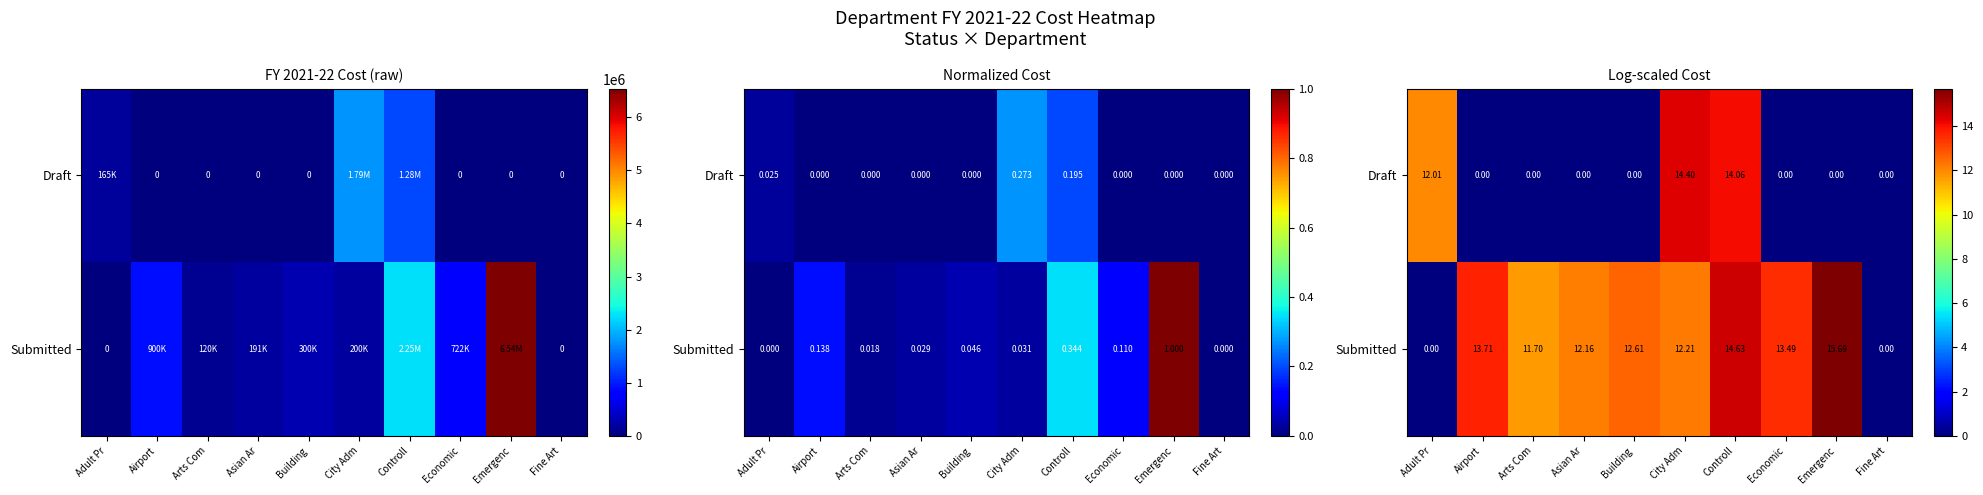

What is the total value across all series at City Adm?

26.6